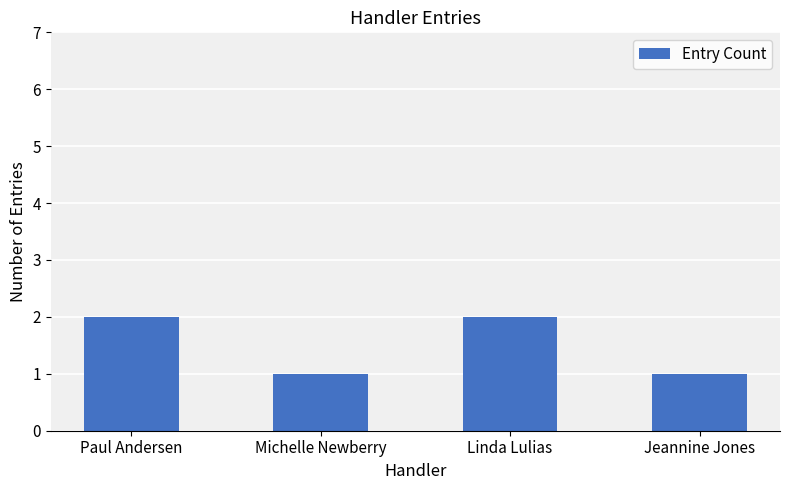

True or false: the data shows 2 at Jeannine Jones.

False